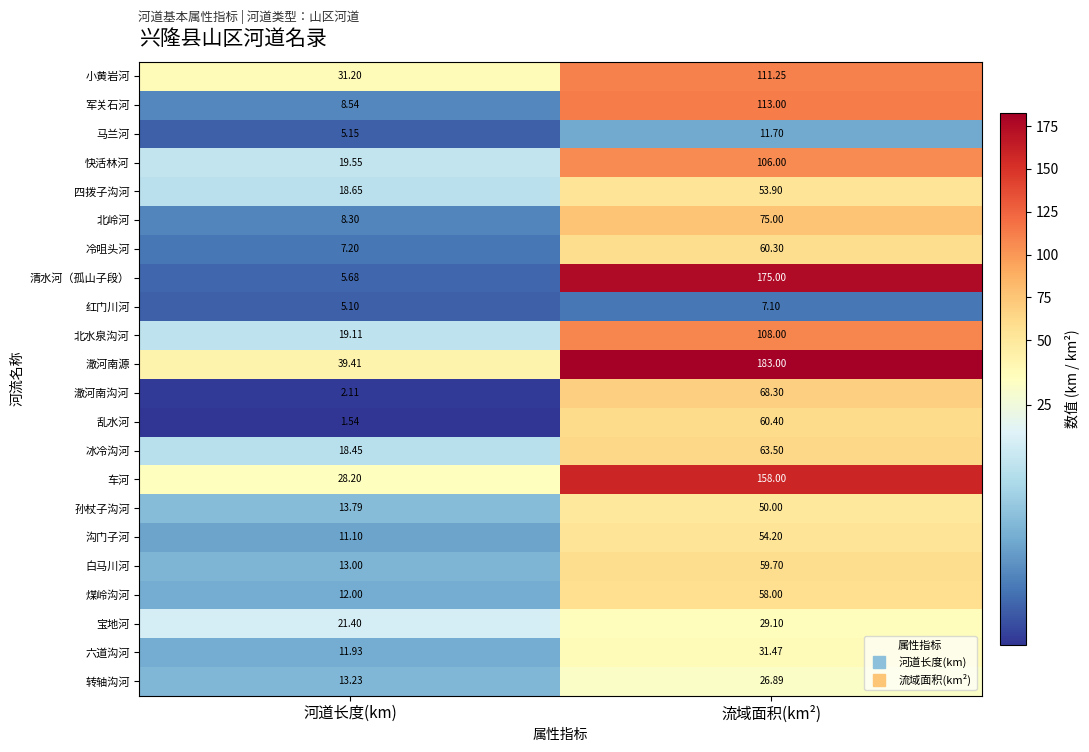

Between 河道长度(km) and 流域面积(km²), which series saw the biggest shift?

清水河（孤山子段）